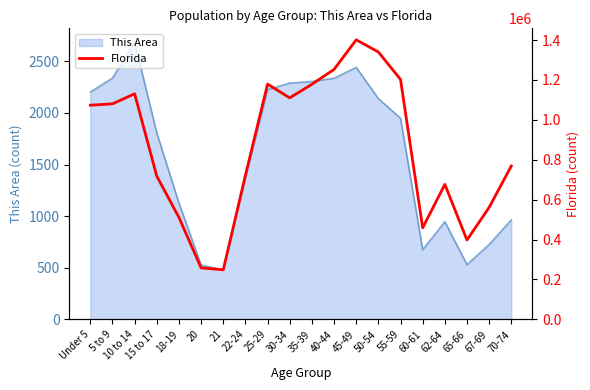

At which label is This Area closest to 1582?

22-24